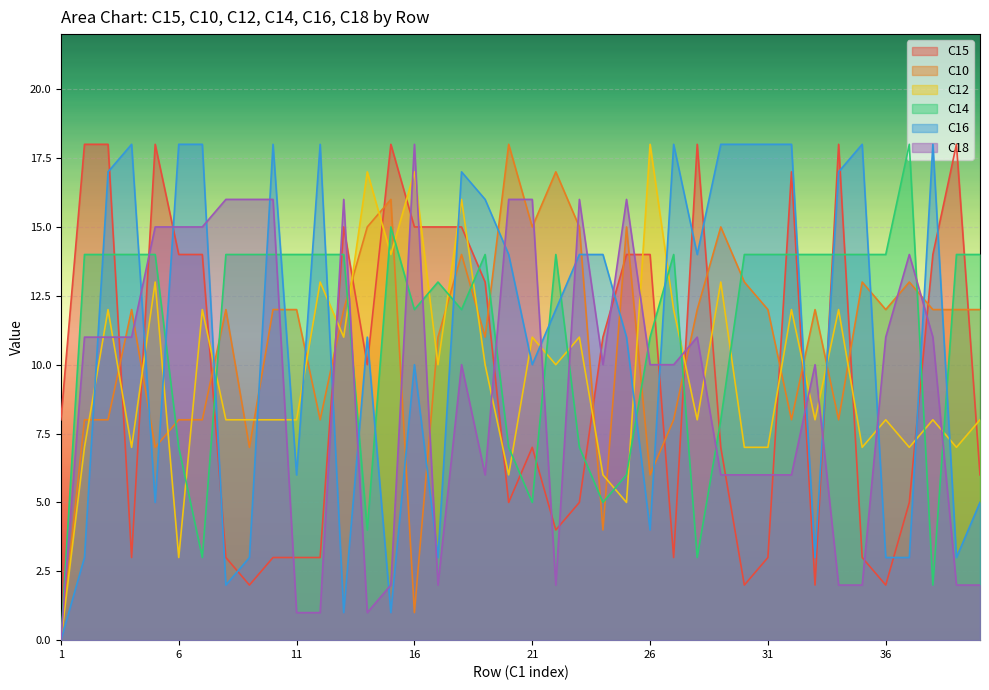

The value of C14 at 30 is 21. True or false?

False